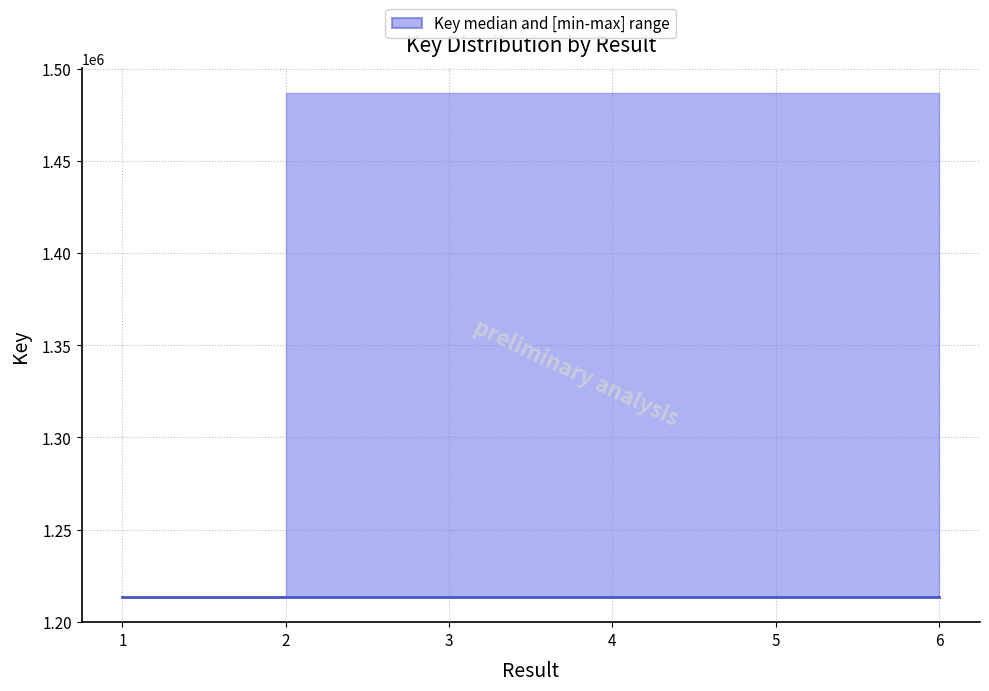

Rank the categories by value from highest to lowest.

5, 6, 3, 4, 1, 2